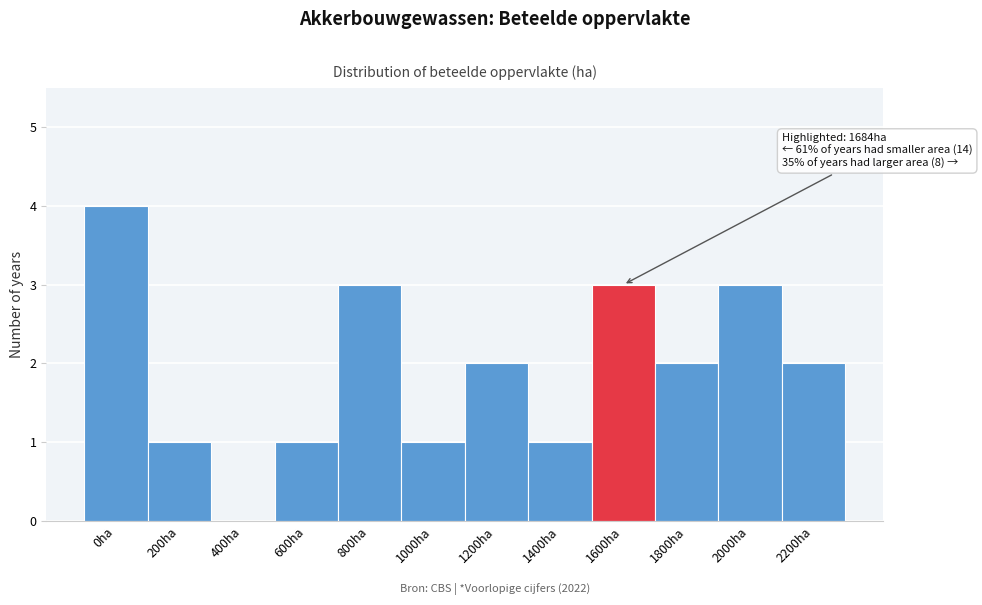

Reading right to left, what are all the values shown in this chart?

2200ha=2	2000ha=3	1800ha=2	1600ha=3	1400ha=1	1200ha=2	1000ha=1	800ha=3	600ha=1	400ha=0	200ha=1	0ha=4